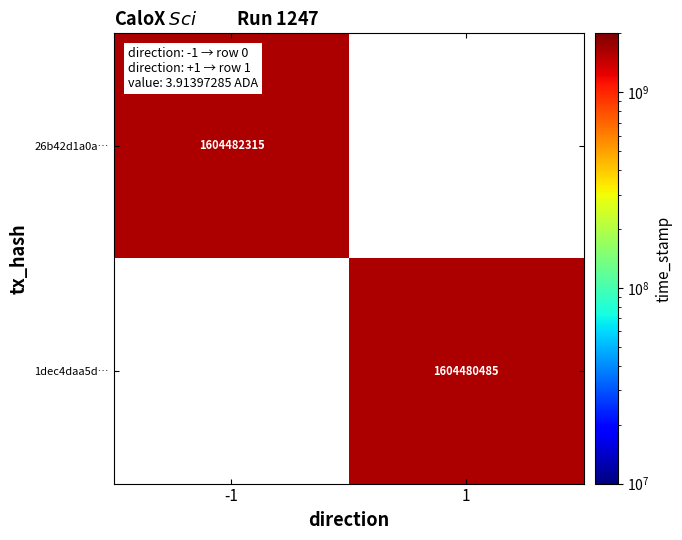

Which category has the lowest value across all series?

1